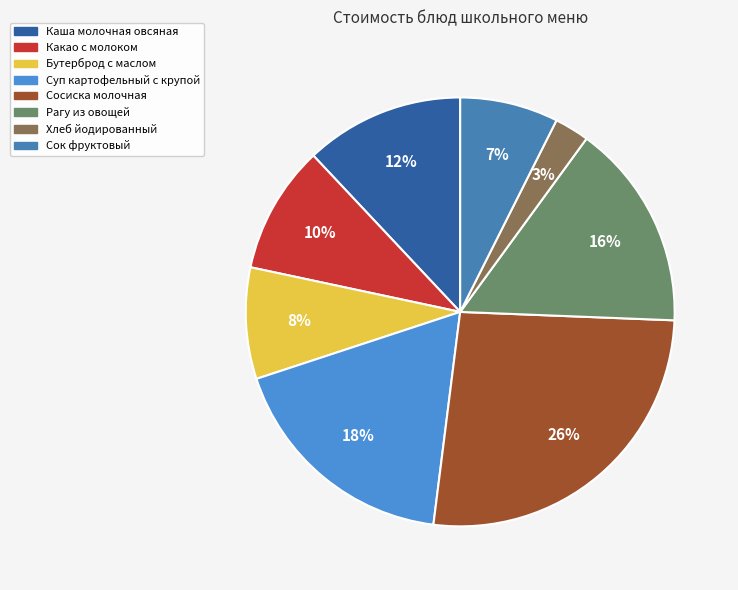

True or false: Бутерброд с маслом accounts for 8% of the total.

True